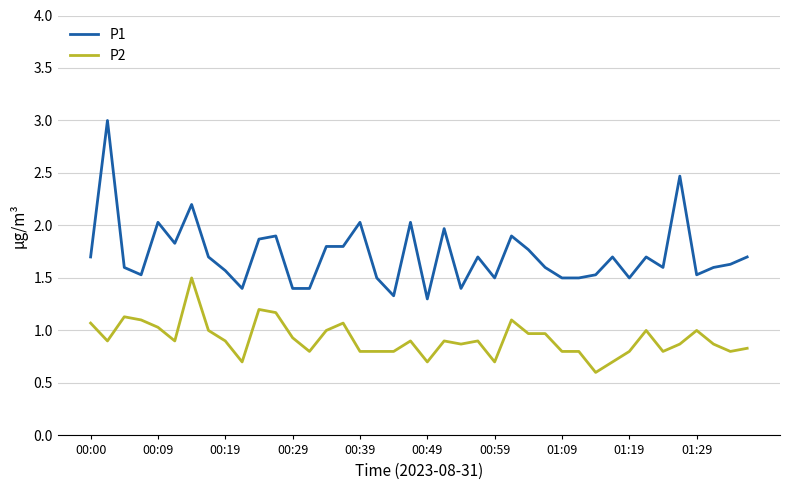

Which series has the largest total across all categories?

P1